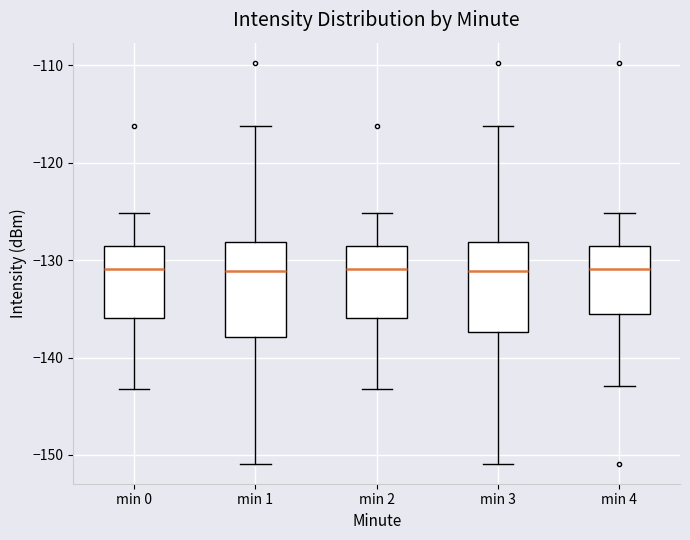

Reading left to right, read every box against the y-axis: the position of its median line, the range the box covers, and the ends of its whiskers. The values are not printed on the chart, so give them approximately, as read against the axis.

min 0: median -131, box -136 to -129, whiskers -143 to -125
min 1: median -131, box -138 to -128, whiskers -151 to -116
min 2: median -131, box -136 to -129, whiskers -143 to -125
min 3: median -131, box -137 to -128, whiskers -151 to -116
min 4: median -131, box -135 to -129, whiskers -143 to -125